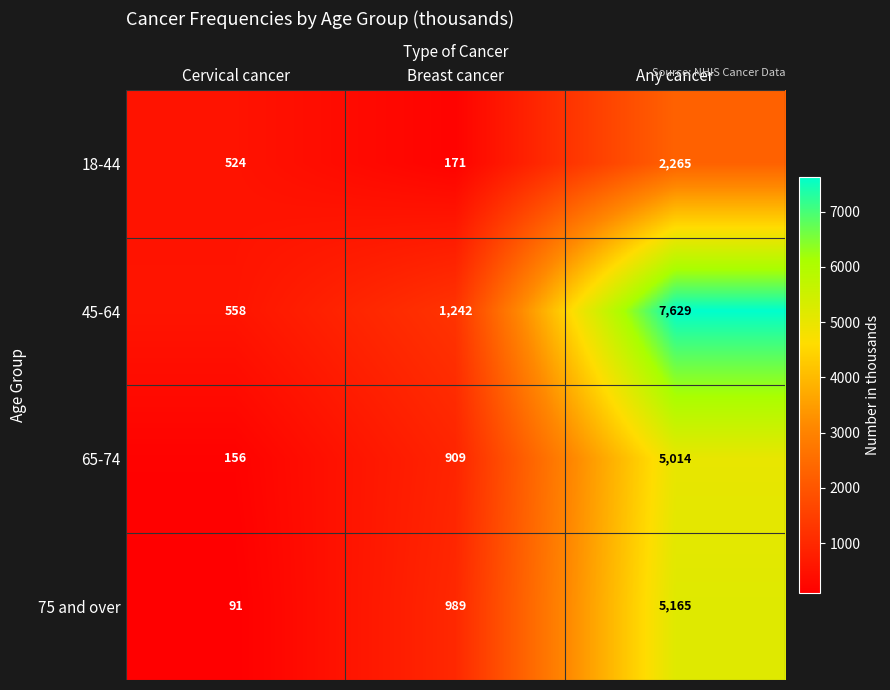

Reading left to right, list all the values displayed in this chart.

18-44: Cervical cancer=524	Breast cancer=171	Any cancer=2265
45-64: Cervical cancer=558	Breast cancer=1242	Any cancer=7629
65-74: Cervical cancer=156	Breast cancer=909	Any cancer=5014
75 and over: Cervical cancer=91	Breast cancer=989	Any cancer=5165